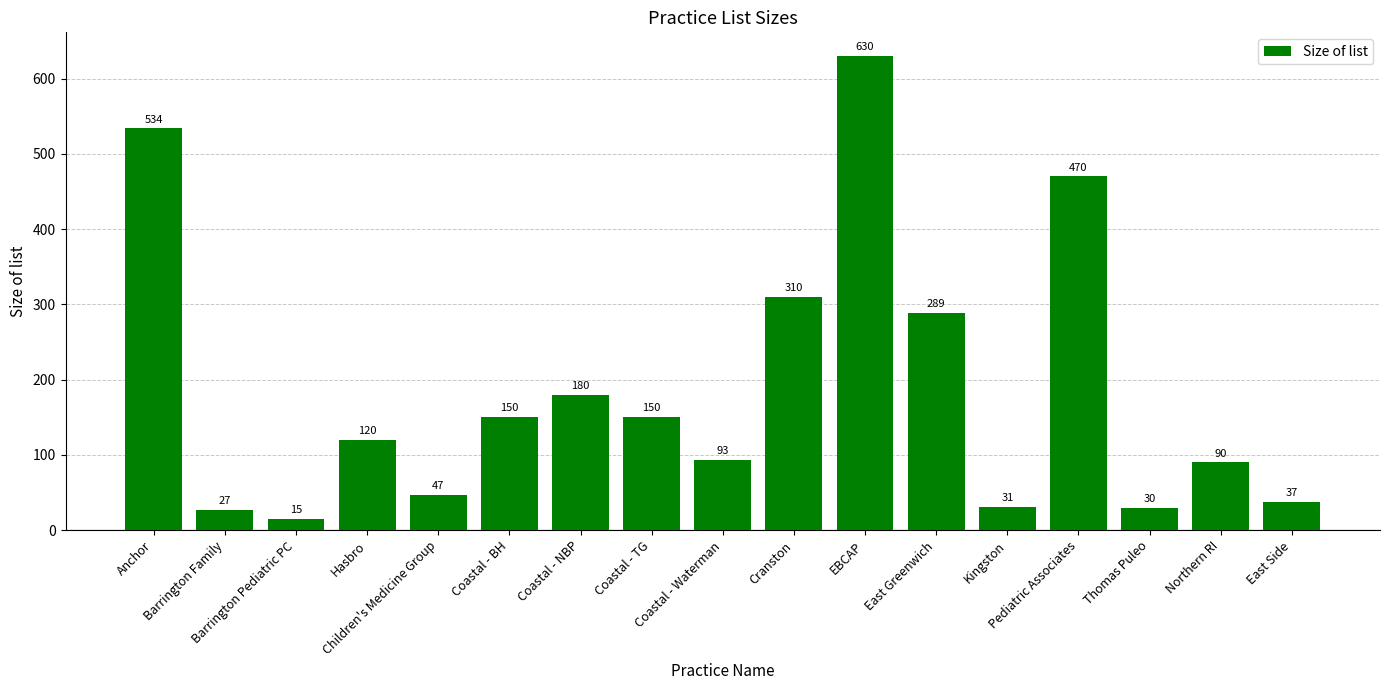

Where is the data nearest to the value 322?

Cranston